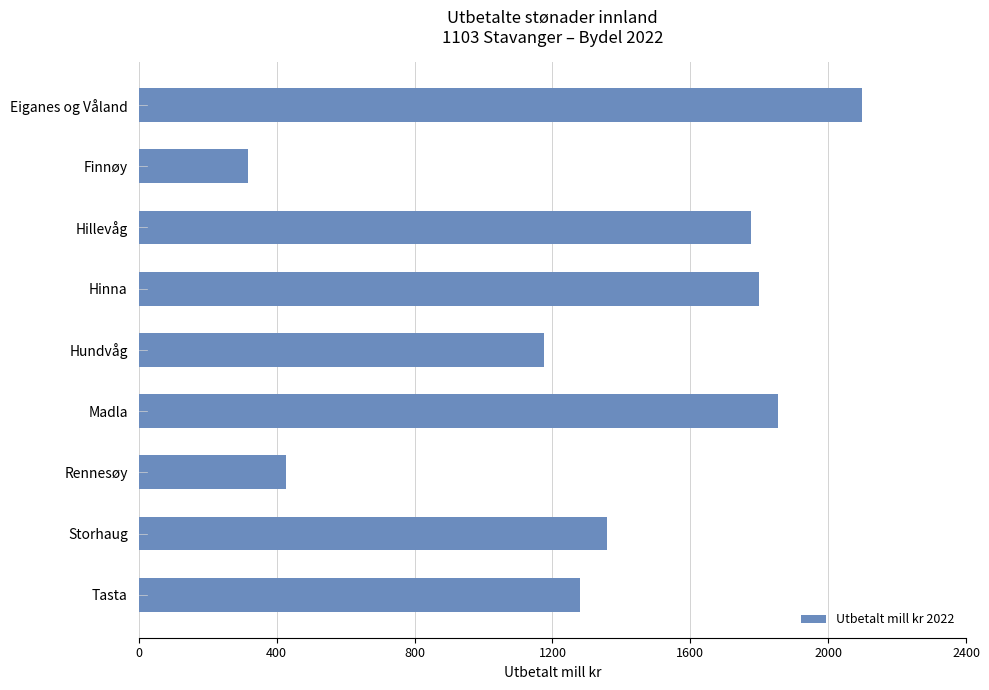

What is the difference between the maximum and minimum values?

1779.6